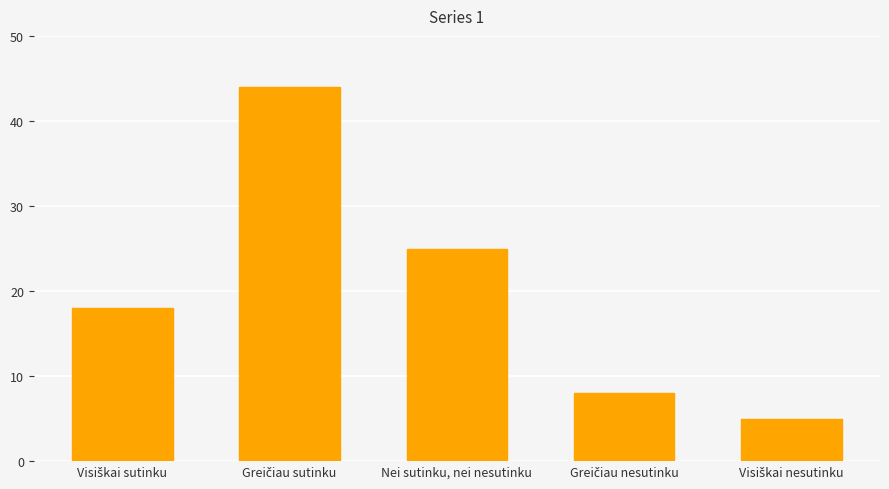

Reading left to right, extract all data points from this chart.

18	44	25	8	5